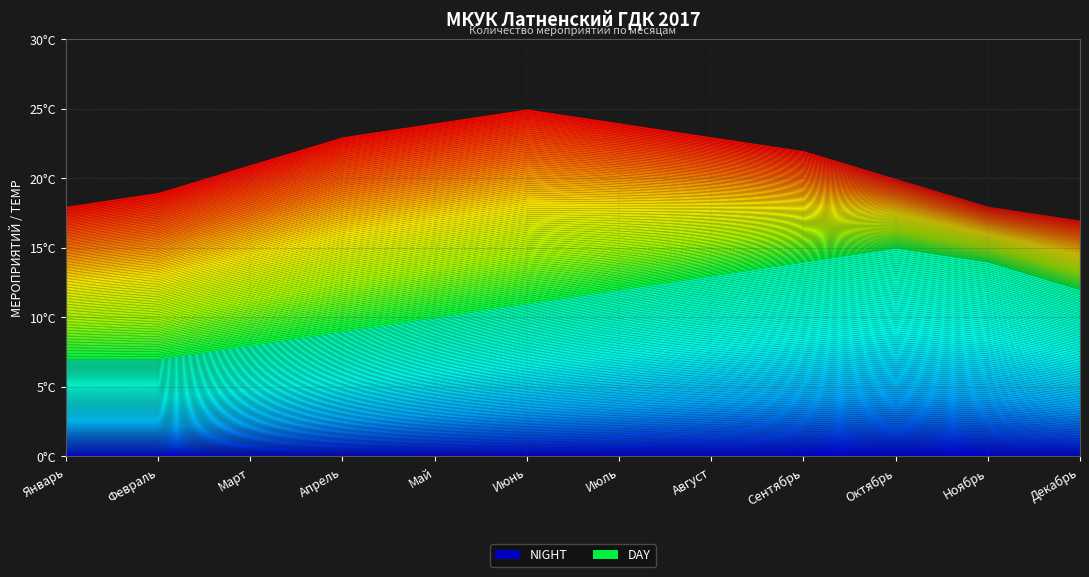

Rank the series by their maximum value, from highest to lowest.

DAY, NIGHT